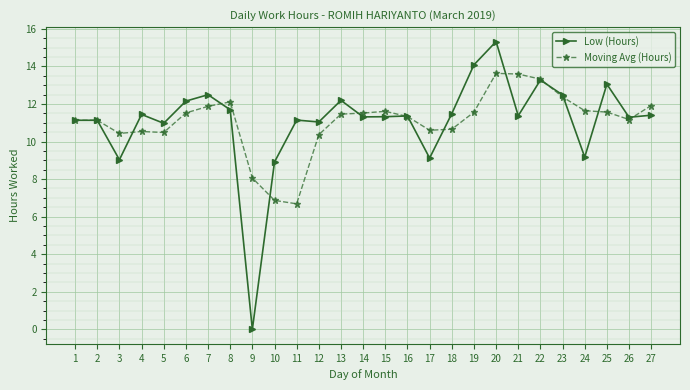

At which label does Low (Hours) reach its peak?

20